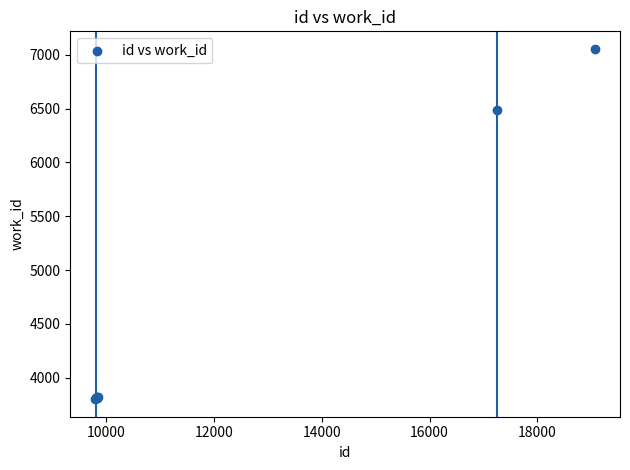

What Y value in the scatter plot is closest to 5427?

6485